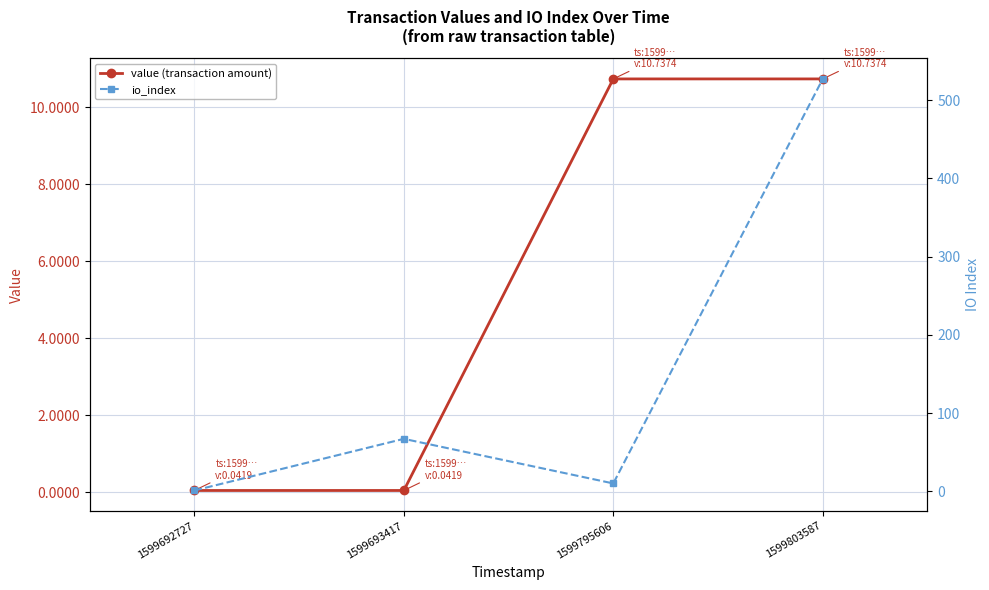

Rank the series by their average value, from highest to lowest.

io_index, value (transaction amount)